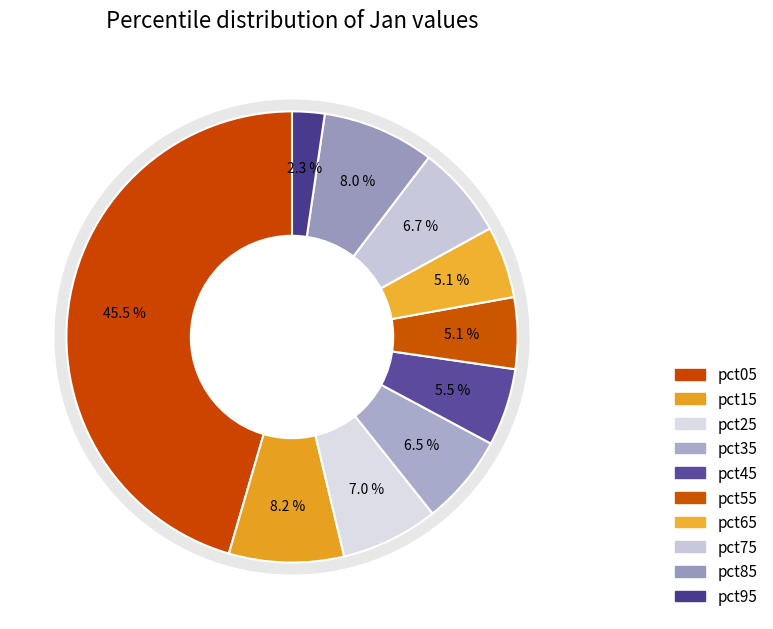

The pct85 slice represents 8% of the pie. True or false?

True